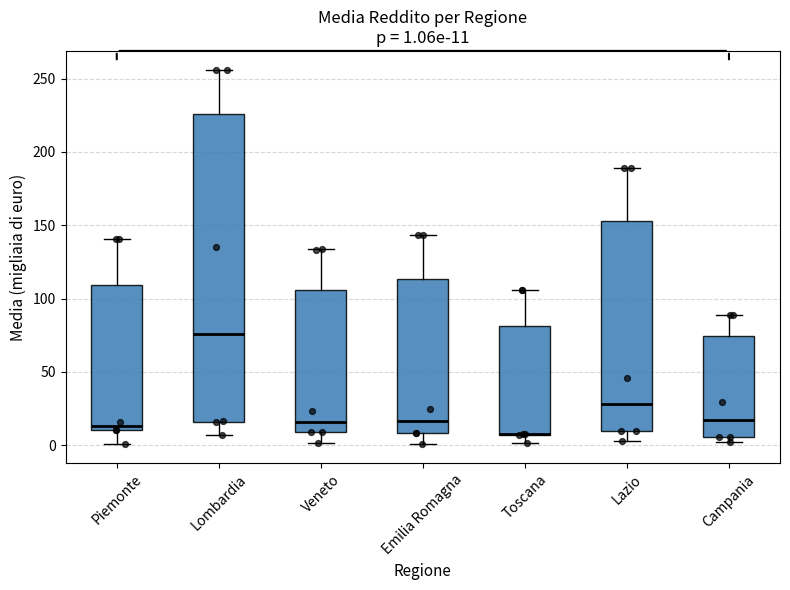

Comparing the boxes themselves (not the whiskers), which one is the tallest?

Lombardia